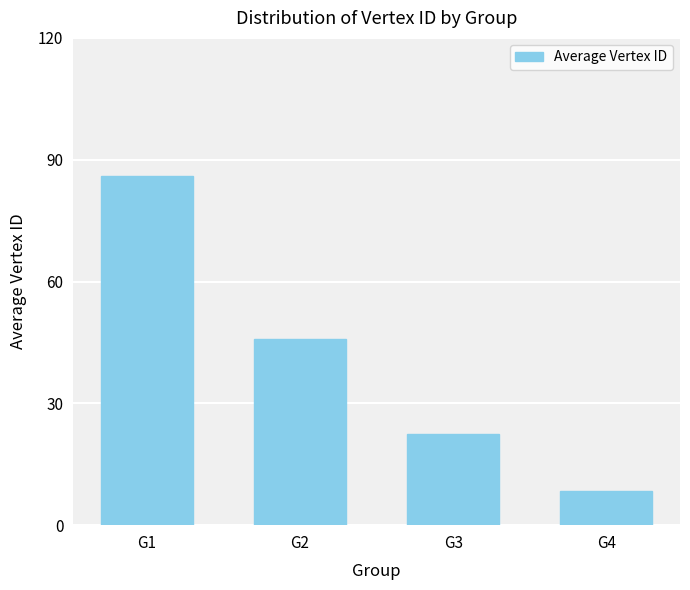

Reading left to right, what are all the values shown in this chart?

G1=85.9	G2=45.7	G3=22.6	G4=8.5